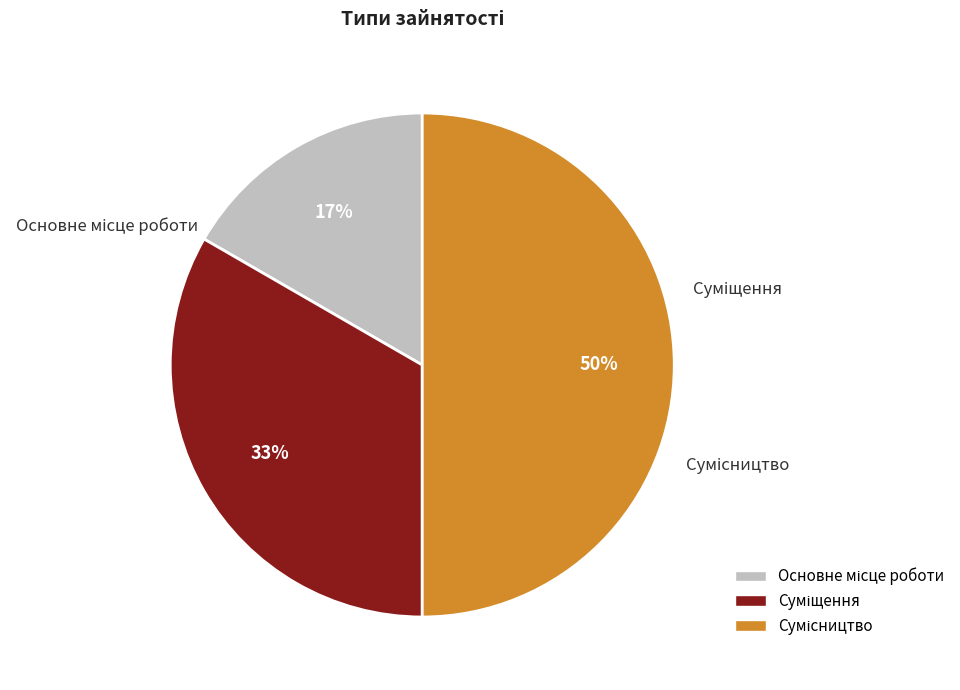

To the nearest percent, what is the difference between the largest and smallest slice percentages?

33%